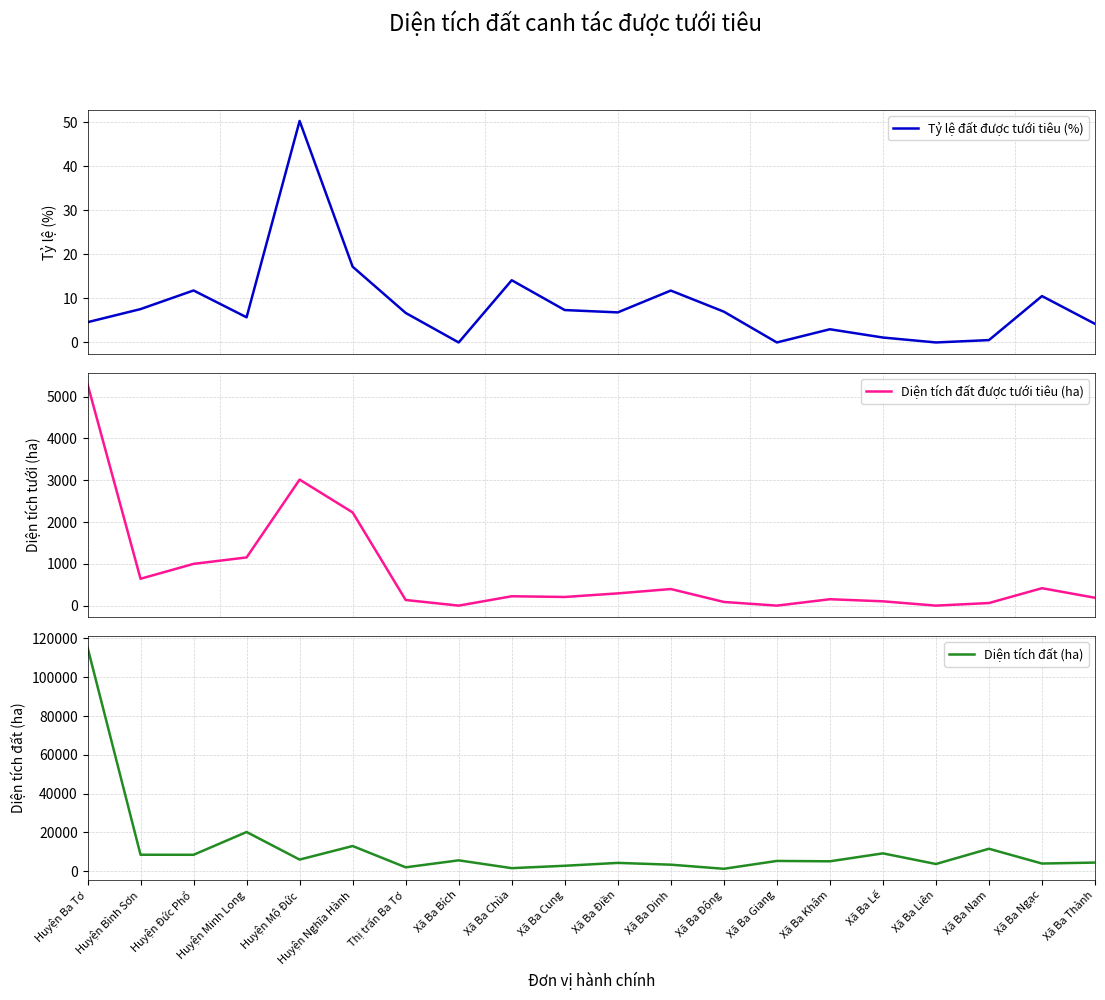

What is the sum of all Tỷ lệ đất được tưới tiêu (%) values?

170.1